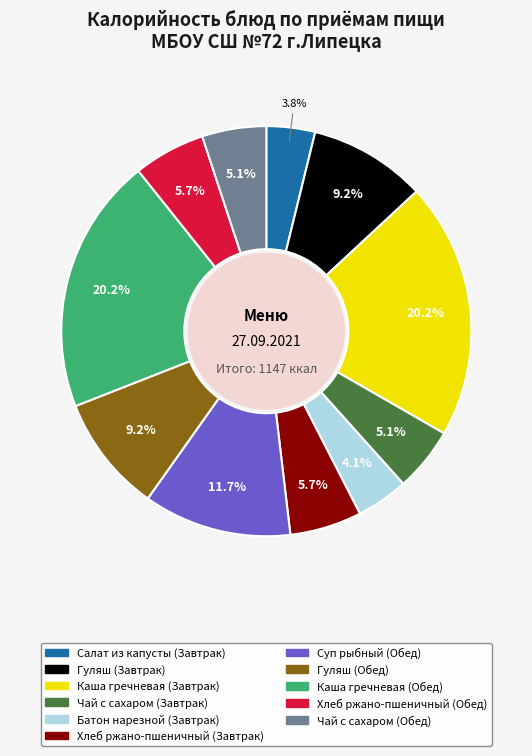

Which has a higher value, Батон нарезной (Завтрак) or Хлеб ржано-пшеничный (Завтрак)?

Хлеб ржано-пшеничный (Завтрак)